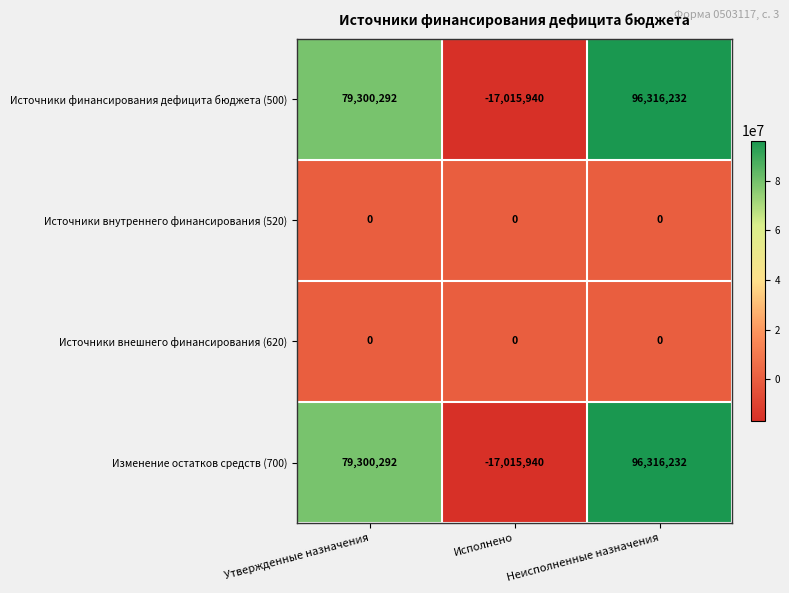

List the labels in order of Источники финансирования дефицита бюджета (500) value, smallest first.

Исполнено, Утвержденные назначения, Неисполненные назначения